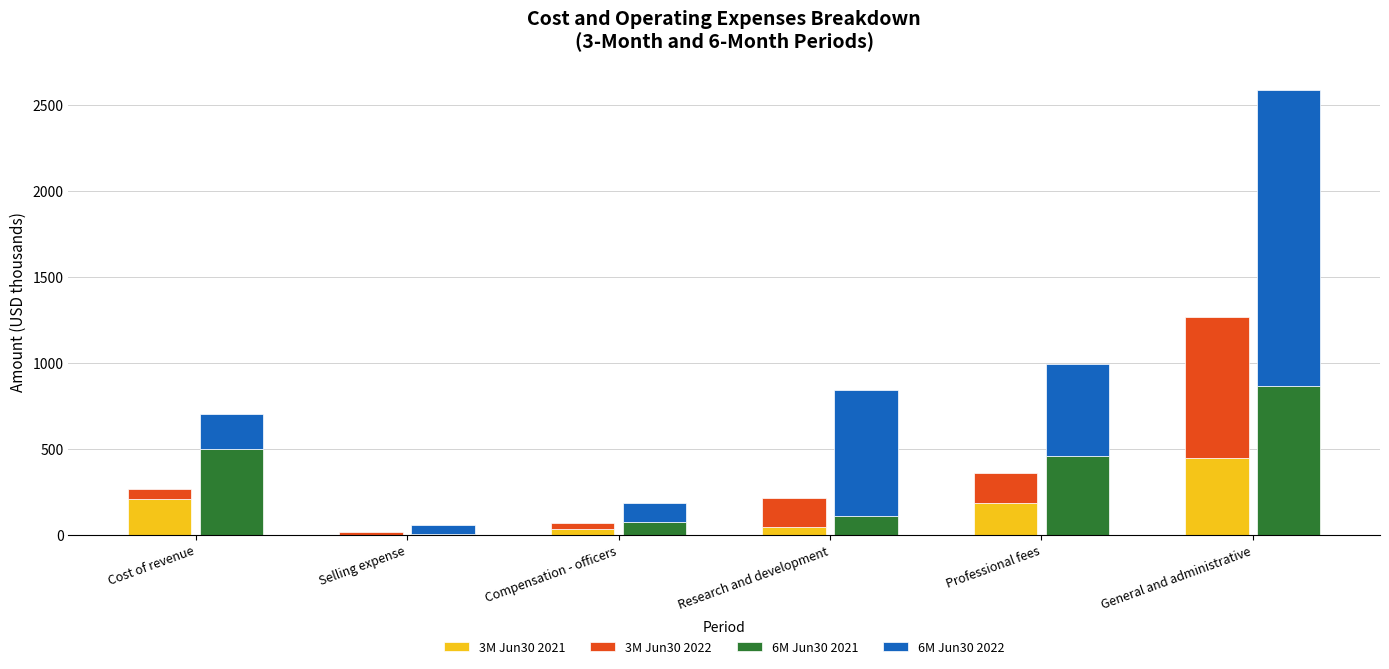

What is the sum of the 3M Jun30 2021 values at Research and development and Compensation - officers?

81.2